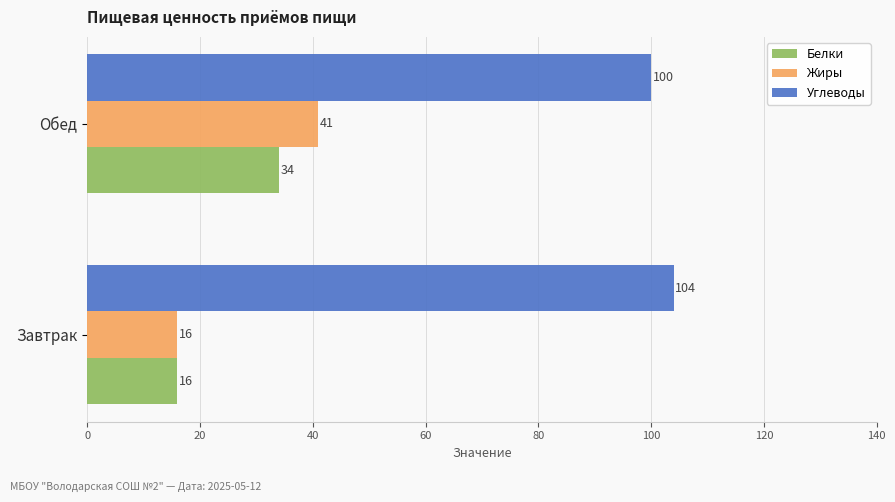

Read the Жиры value at Обед, to the nearest 10.

40